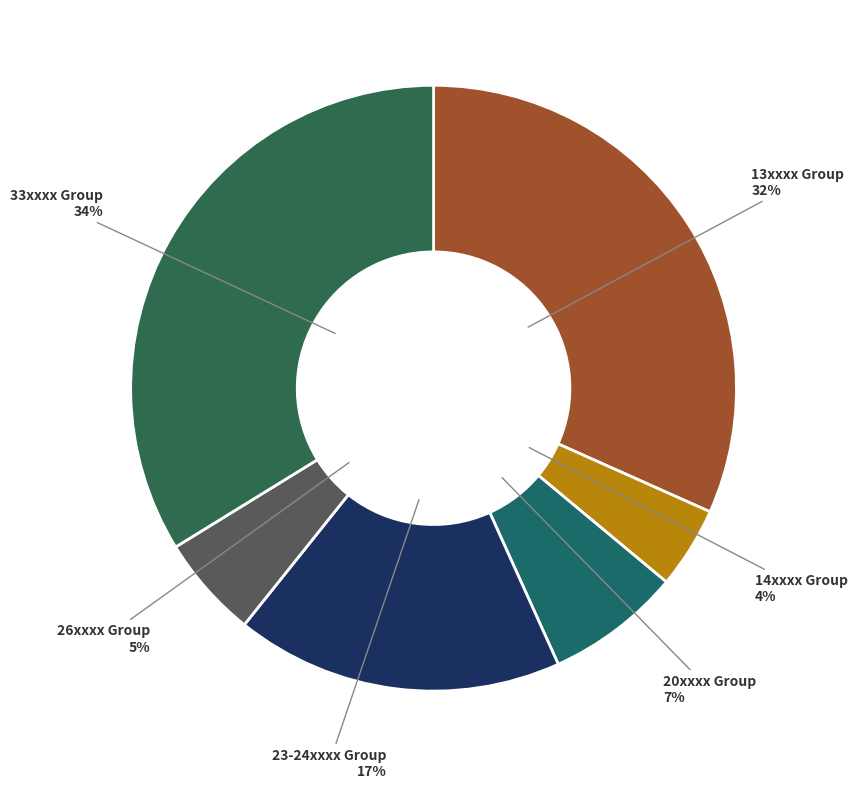

How many segments does this pie chart have?

6